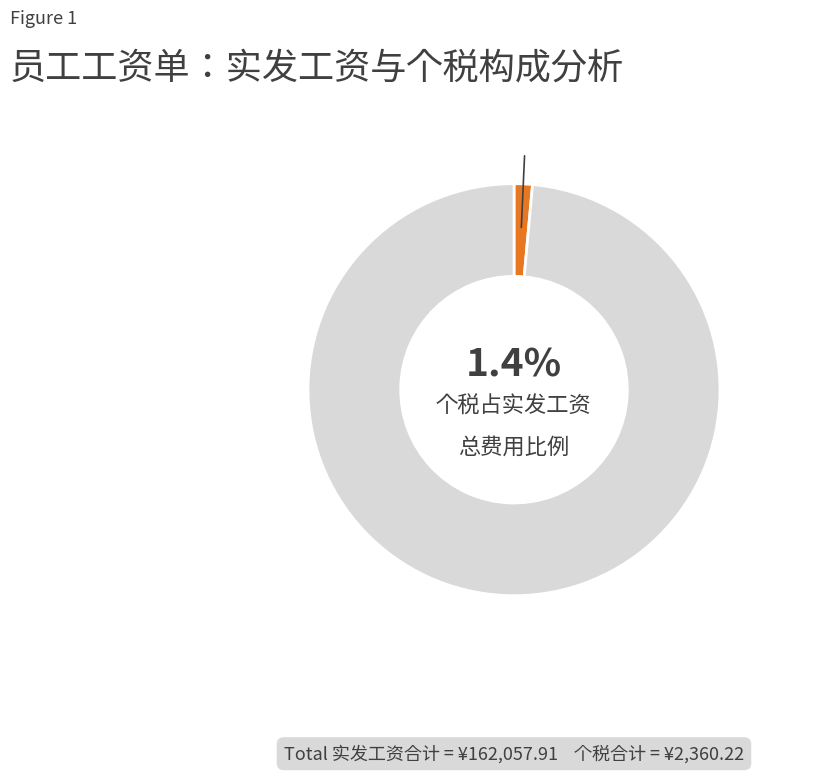

Count the number of slices in the pie.

2